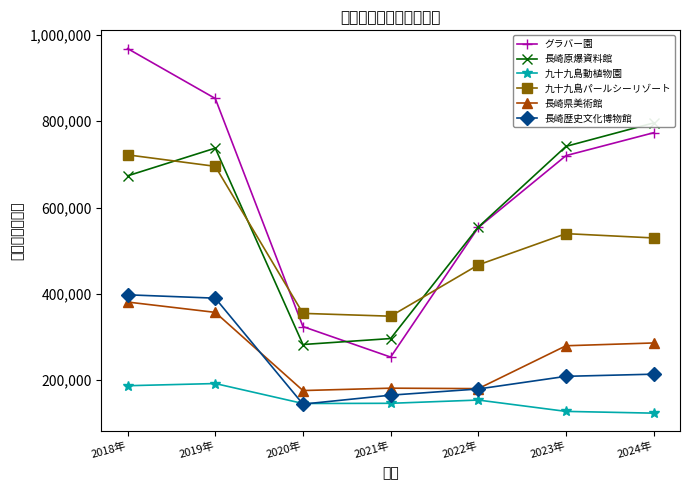

What are all the series names shown in the legend?

グラバー園, 長崎原爆資料館, 九十九島動植物園, 九十九島パールシーリゾート, 長崎県美術館, 長崎歴史文化博物館